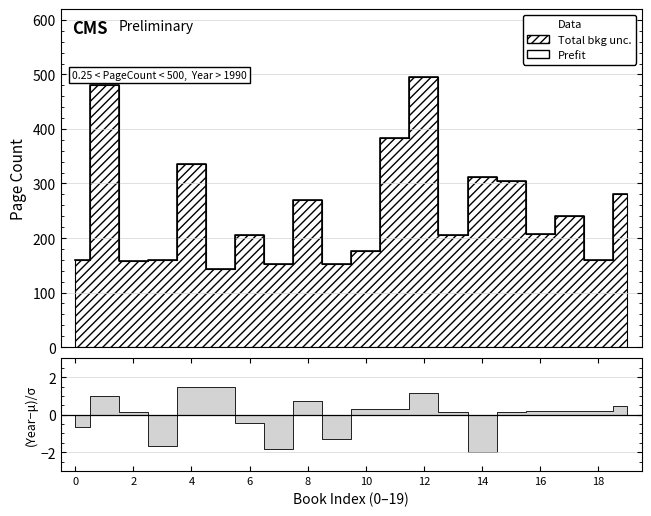

What is the smallest value displayed?

144